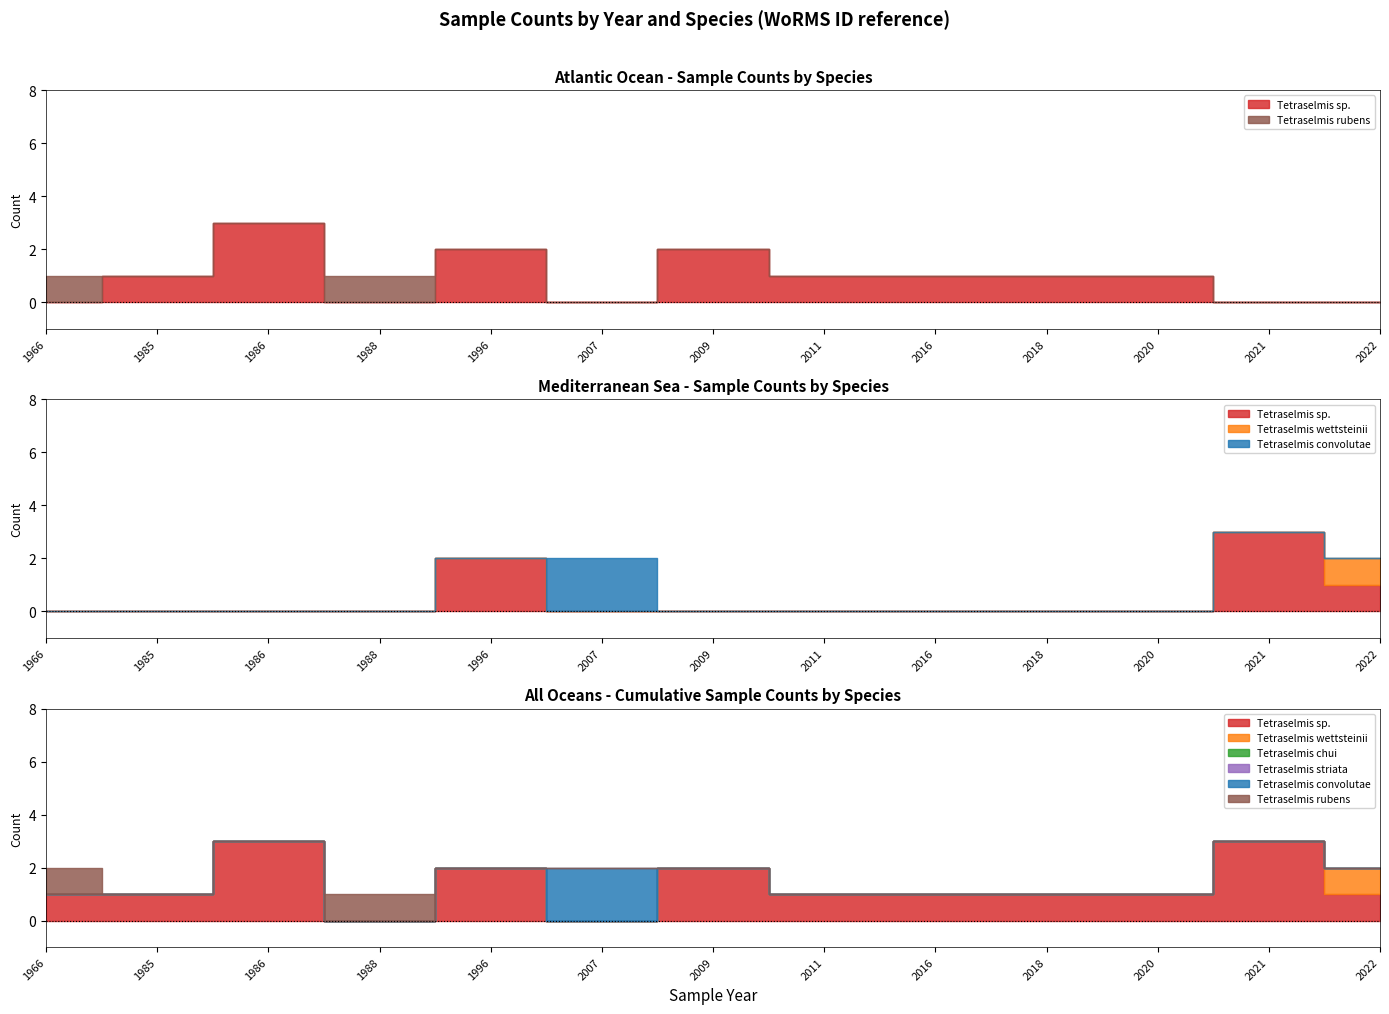

The value of Tetraselmis striata at 2018 is 118476. True or false?

False